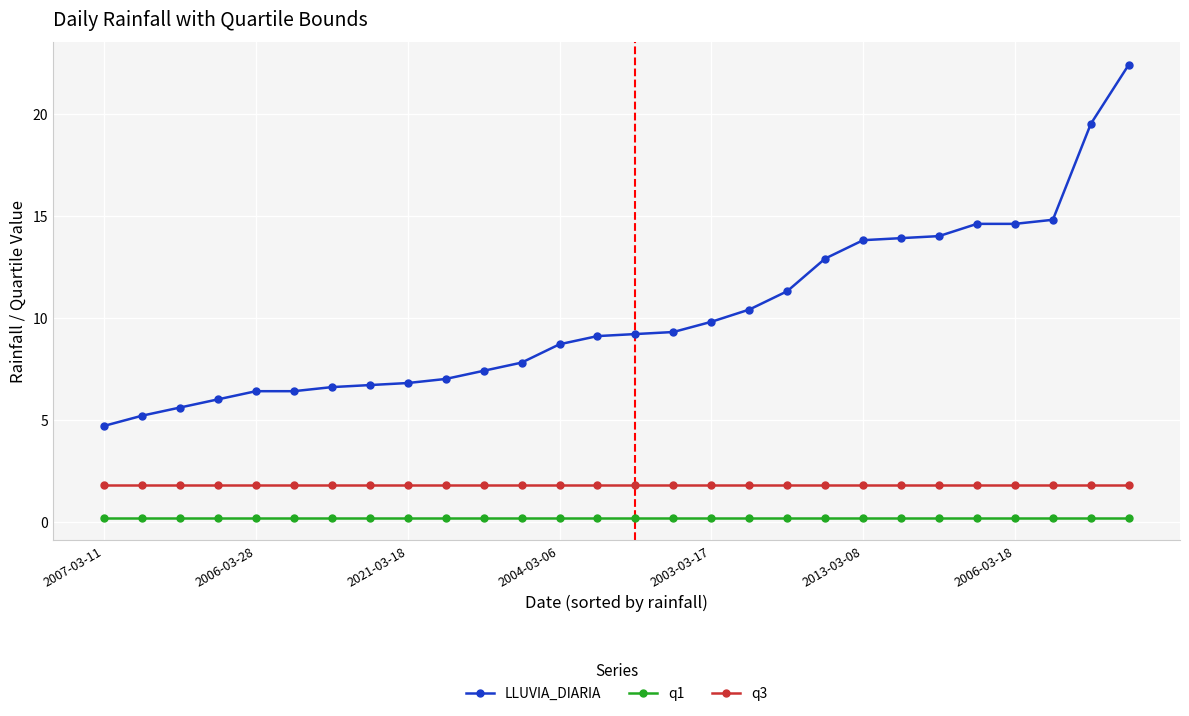

Which series has the largest total across all categories?

LLUVIA_DIARIA